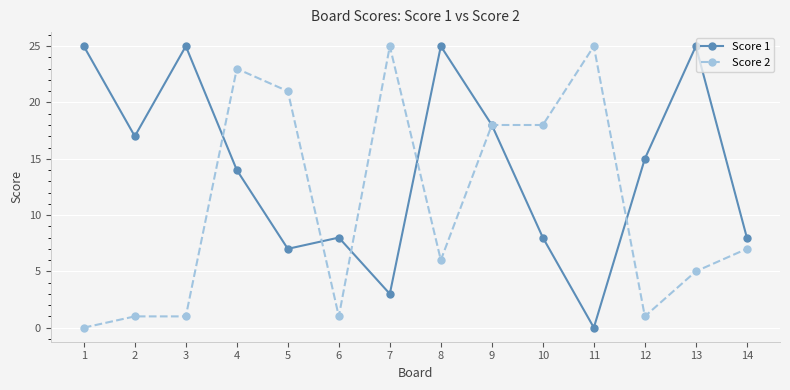

Which category has the lowest value in the Score 2 series?

1